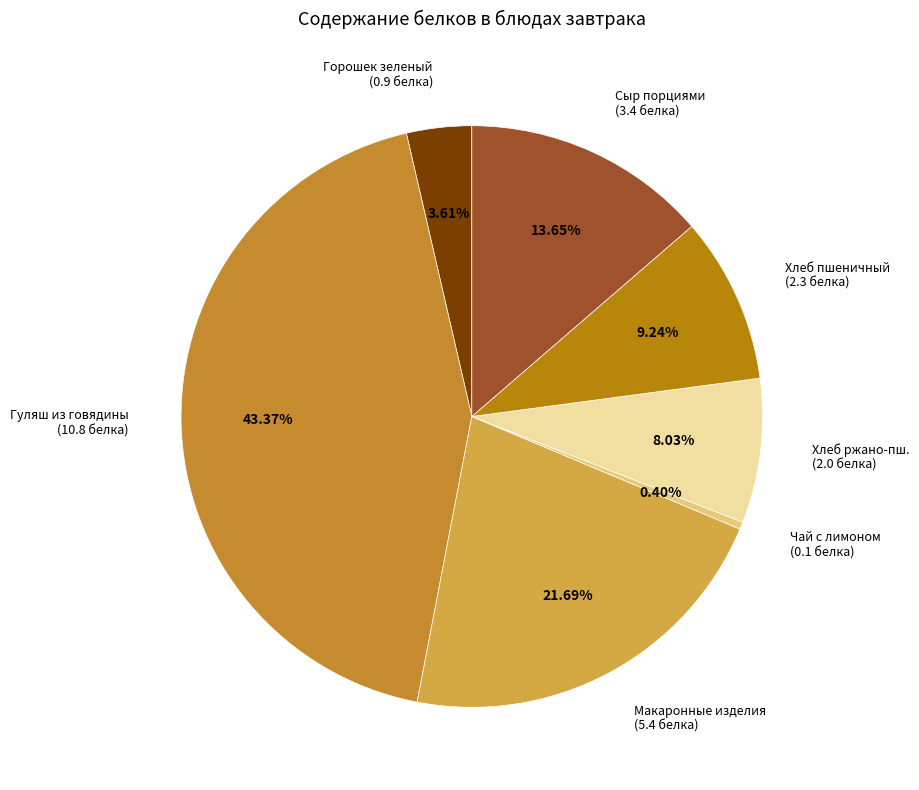

Rank the categories by value from highest to lowest.

Гуляш из говядины (10.8 белка), Макаронные изделия (5.4 белка), Сыр порциями (3.4 белка), Хлеб пшеничный (2.3 белка), Хлеб ржано-пш. (2.0 белка), Горошек зеленый (0.9 белка), Чай с лимоном (0.1 белка)